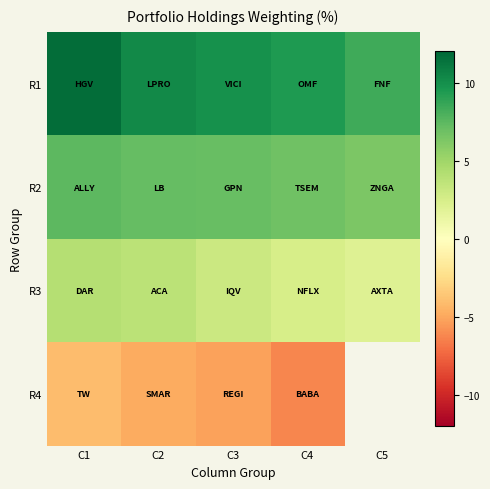

How many data points does each series have?

5